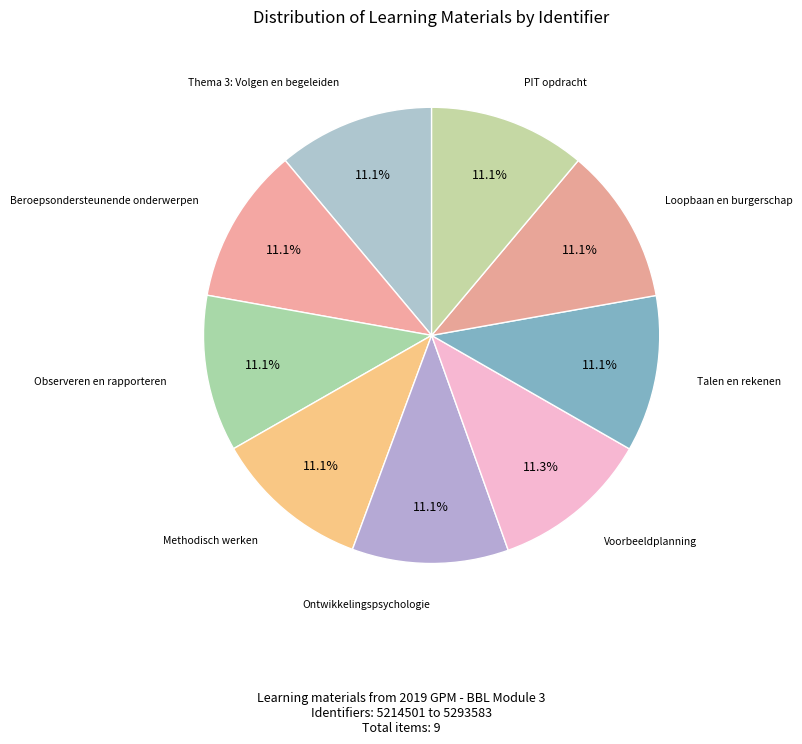

What is the ratio of the value at Loopbaan en burgerschap to the value at Thema 3: Volgen en begeleiden?

1.0